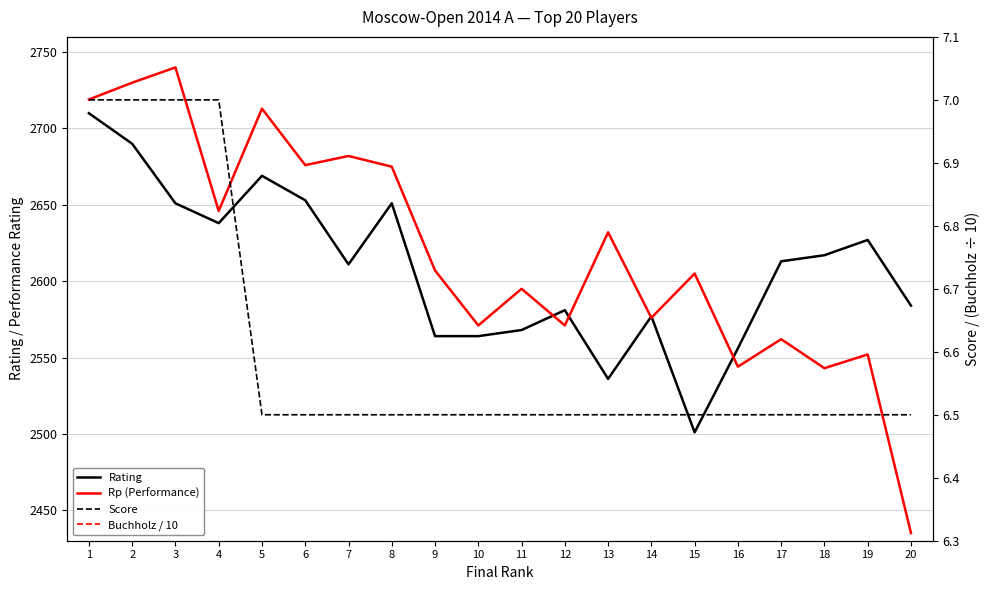

Is this an area chart (filled region under the line)?

No